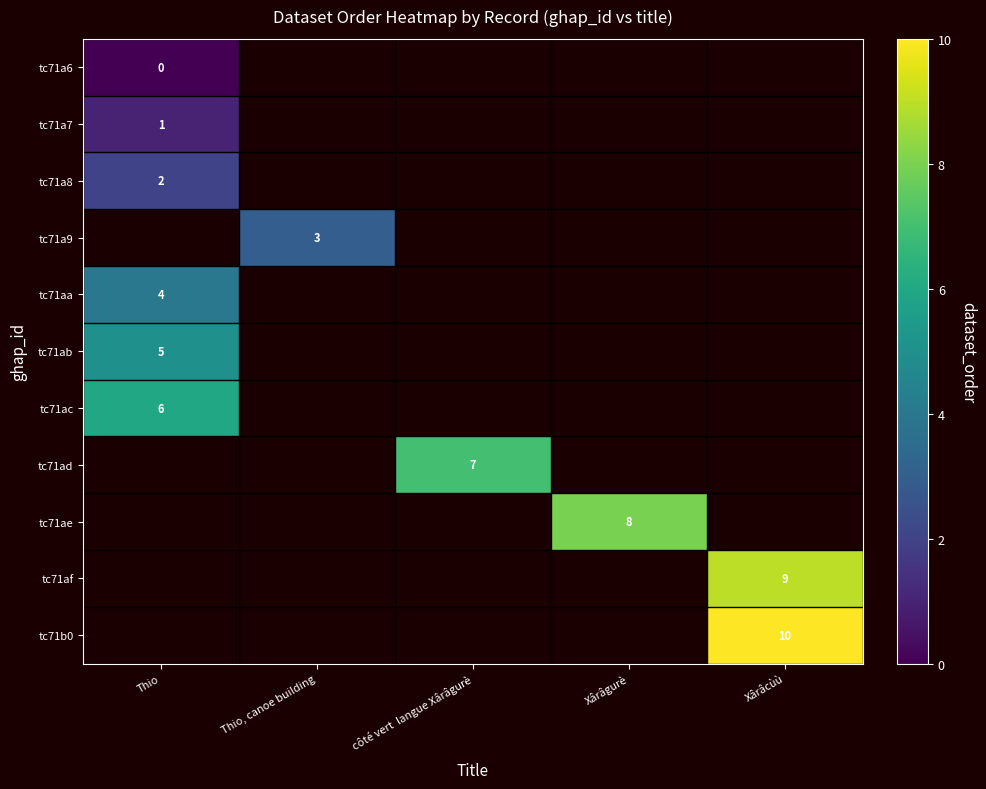

The tc71af series shows 13 at Xârâcùù. True or false?

False